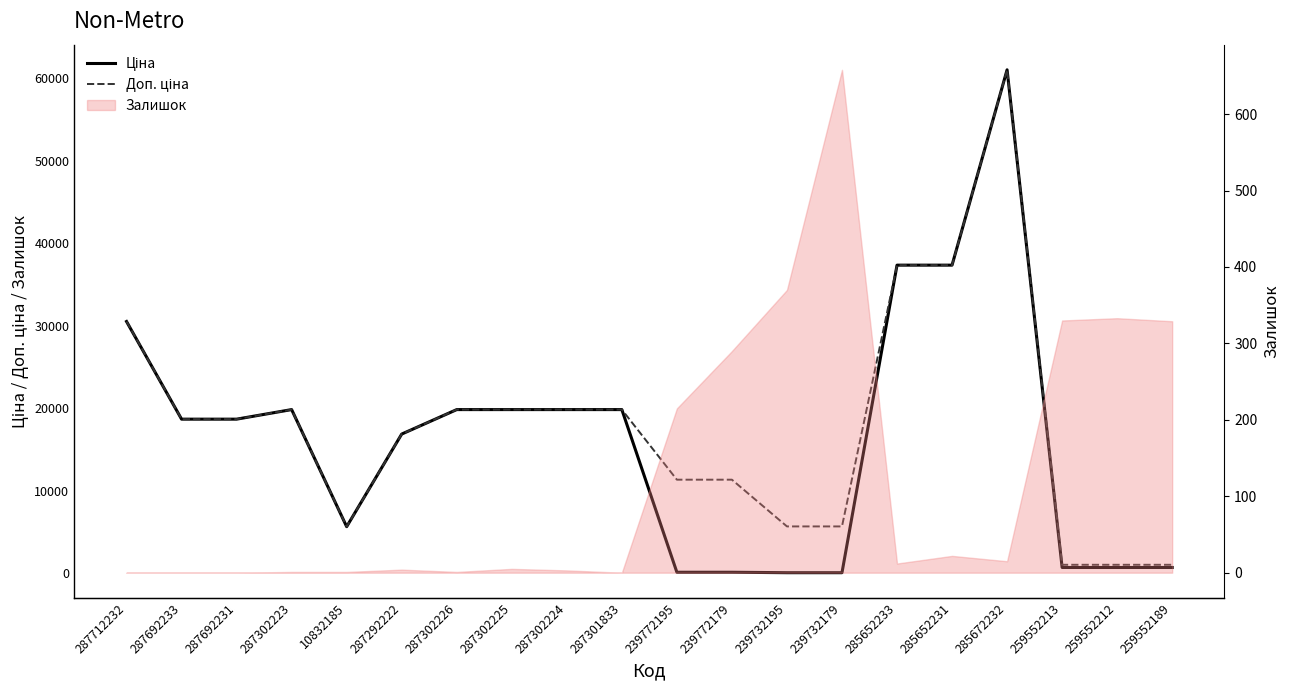

At which label does Доп. ціна first exceed 18671?

287712232